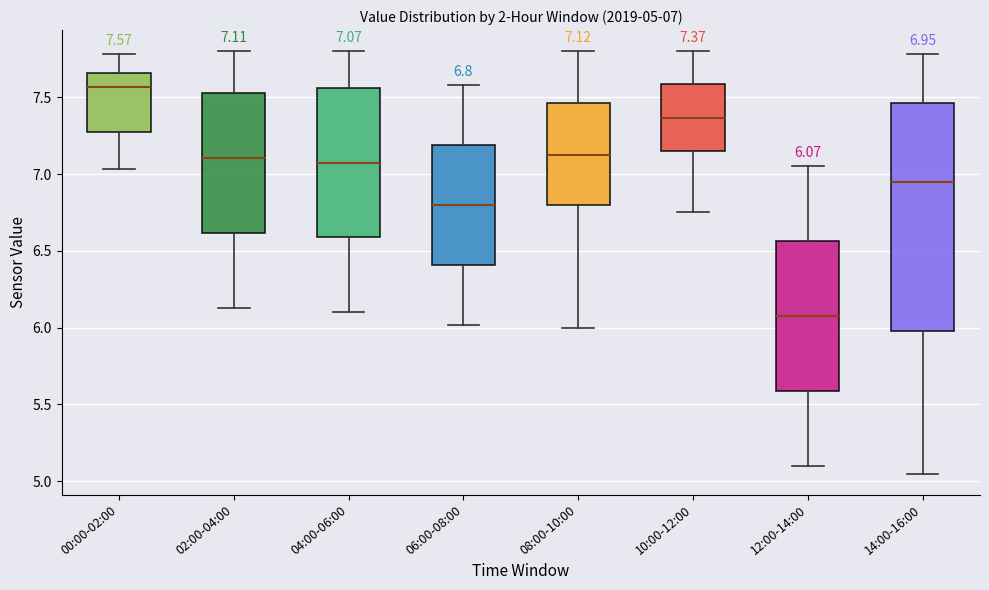

Which box is the tallest, from its lower edge to its upper edge?

14:00-16:00